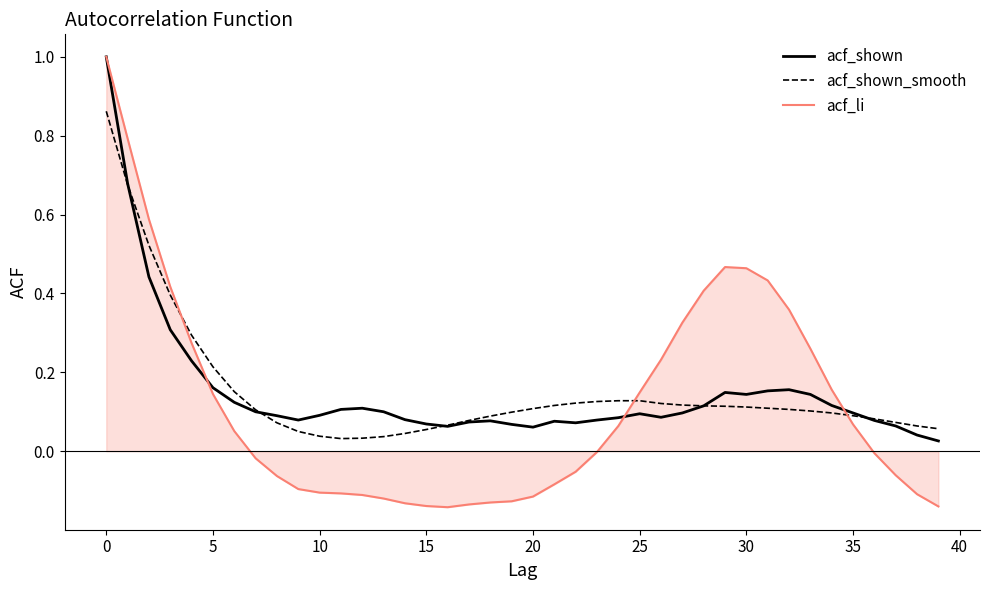

How many lines are shown in the chart?

3